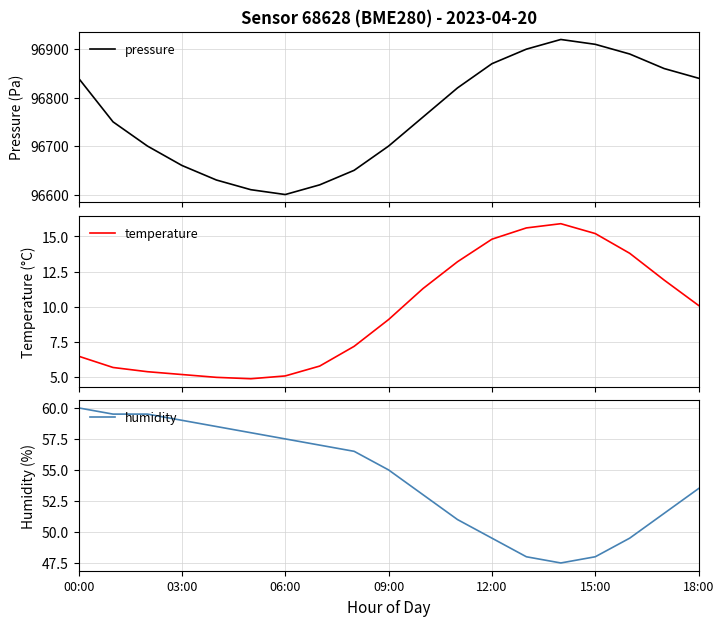

What is the minimum value for pressure?

96600